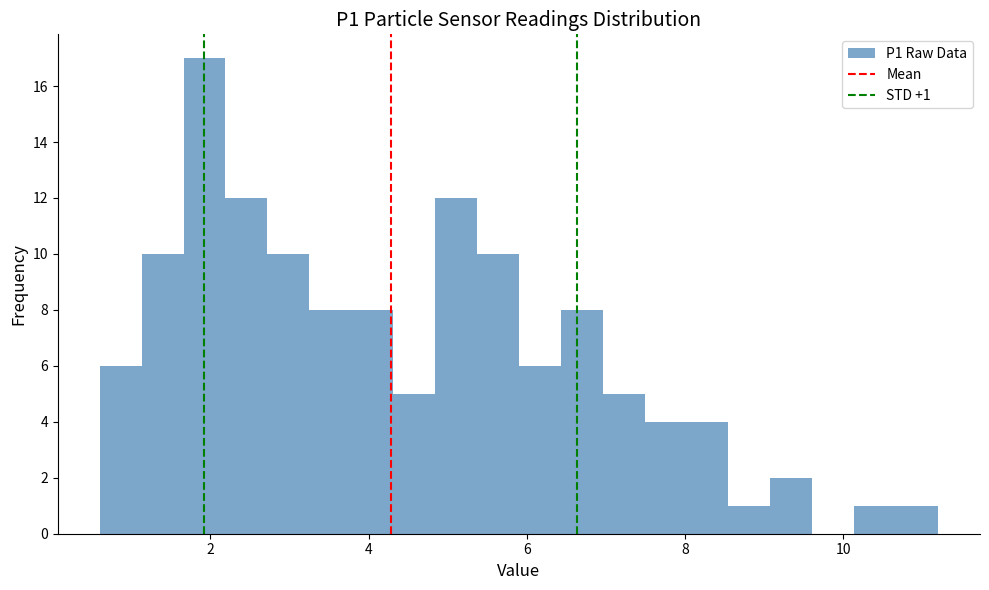

Around what value on the x-axis is the tallest bar? Give the approximate position of its centre, as read against the axis.

2.0